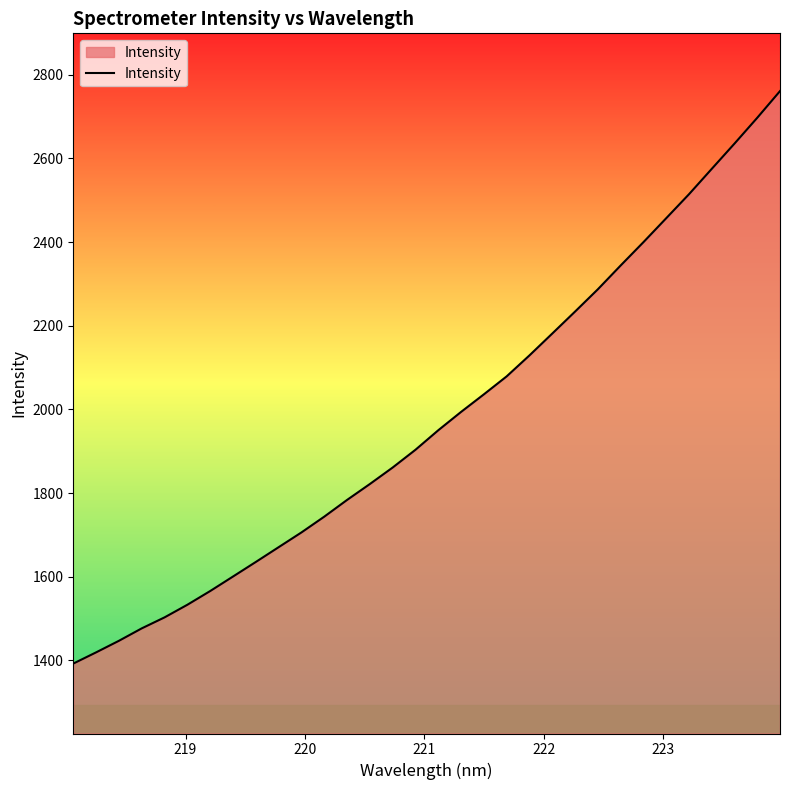

What is the difference between the maximum and minimum values?

1368.3